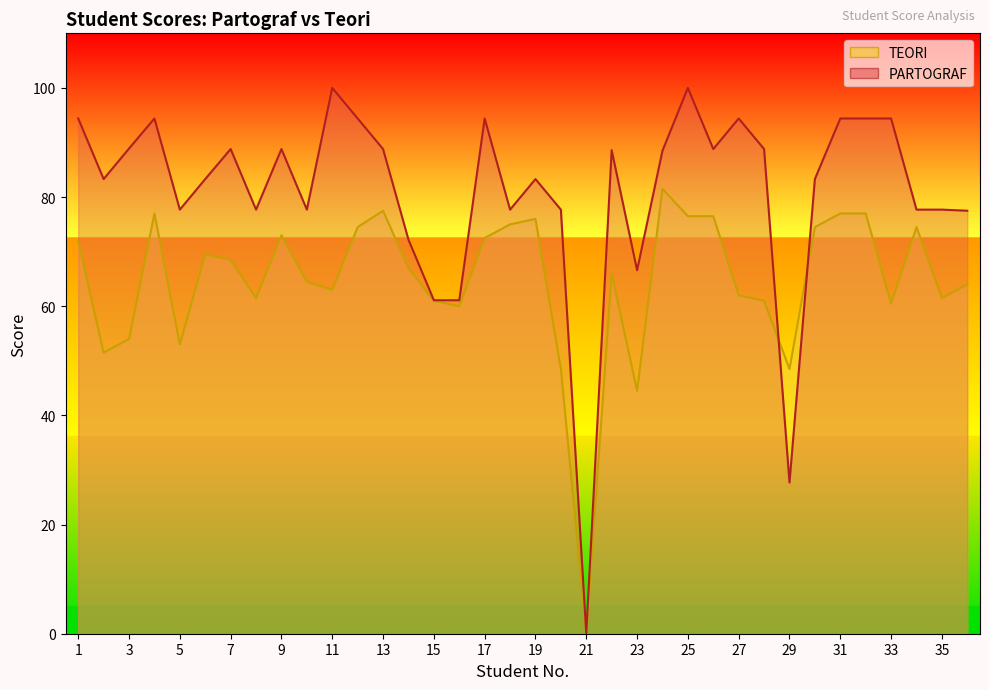

True or false: TEORI has a value of 114.8 at 12.

False